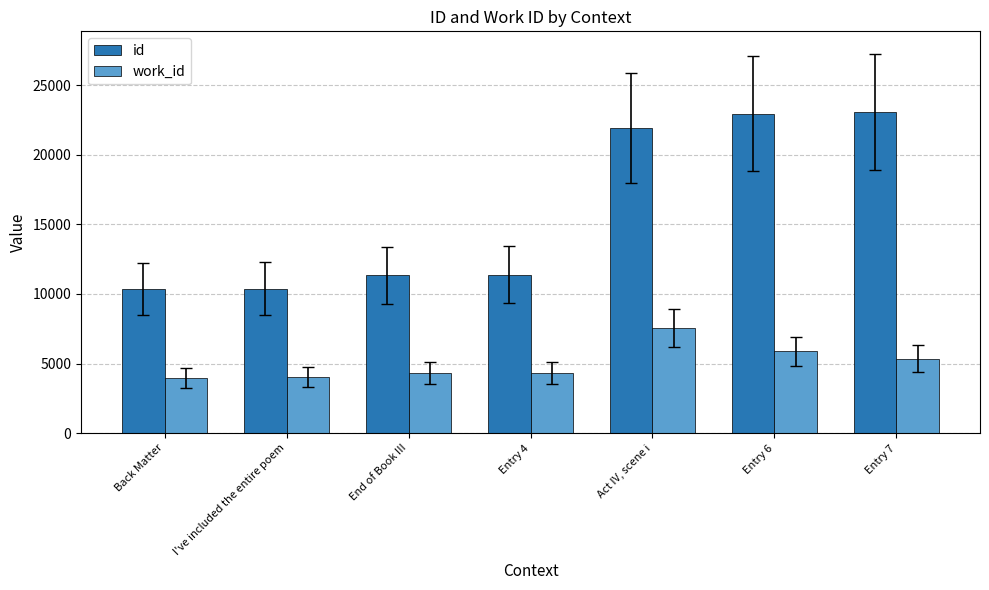

What is the minimum value for work_id?

3983